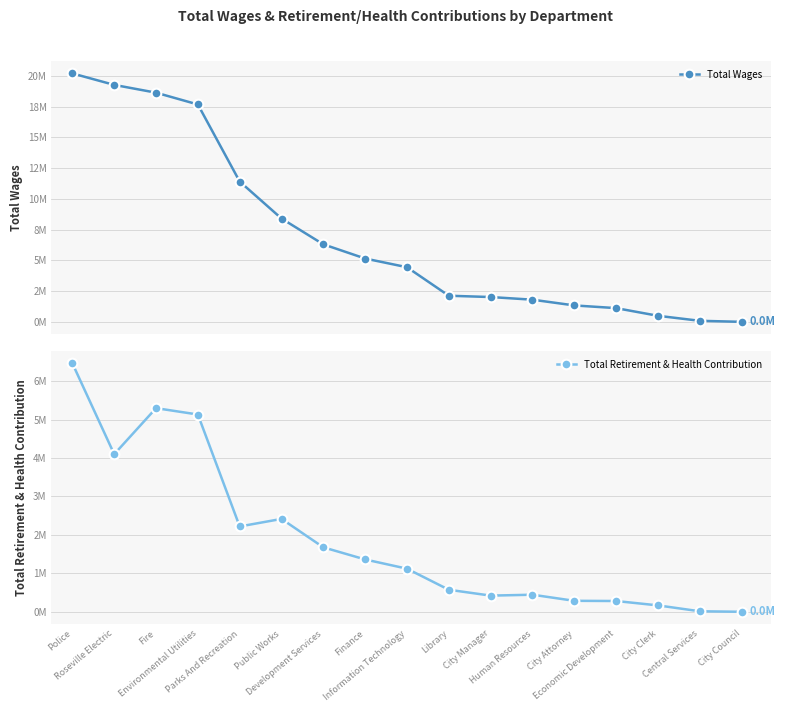

Which series has the widest spread of values?

Total Wages